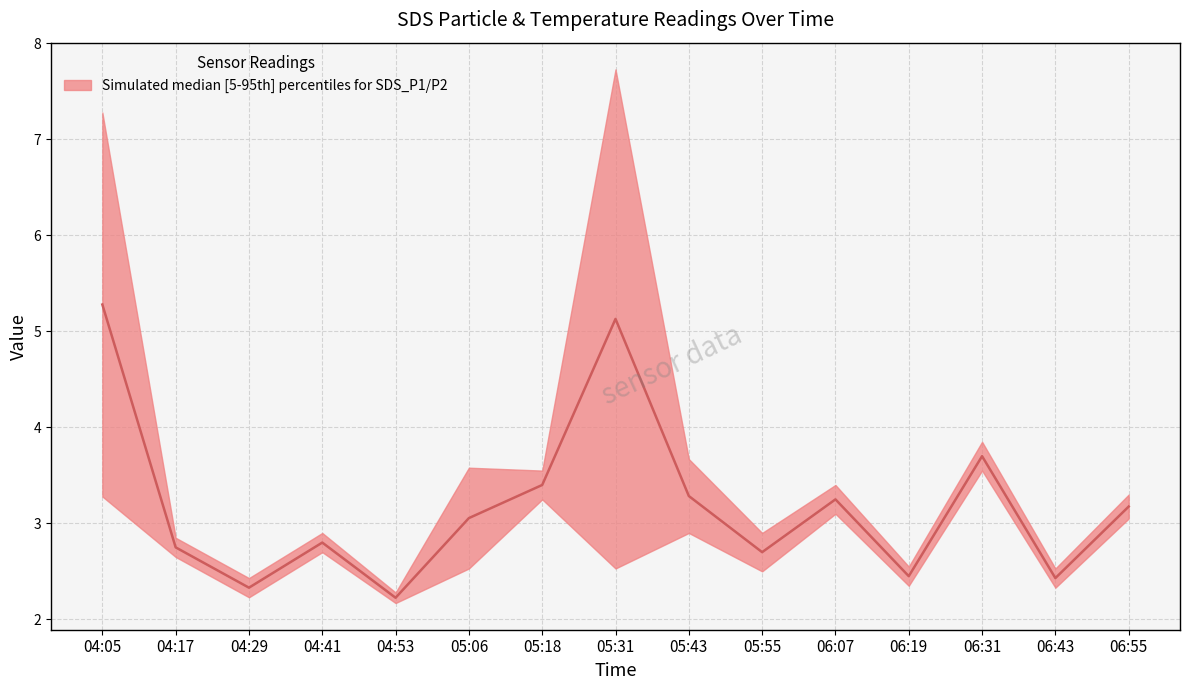

True or false: the data shows 5.1 at 05:31.

True